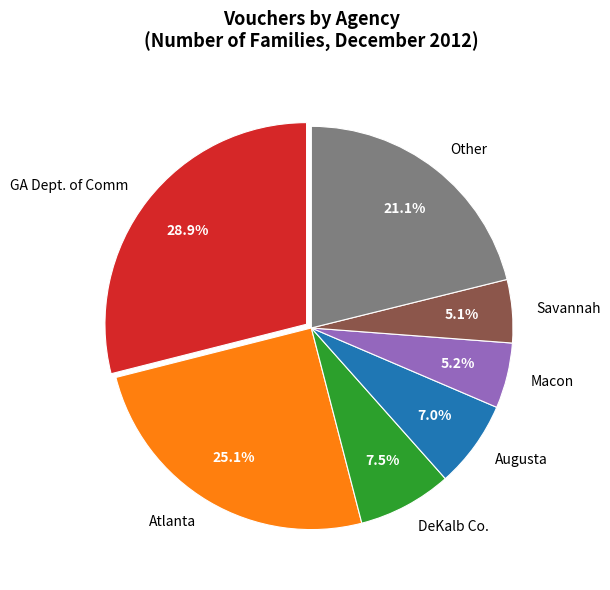

Between Other and GA Dept. of Comm, which is larger?

GA Dept. of Comm